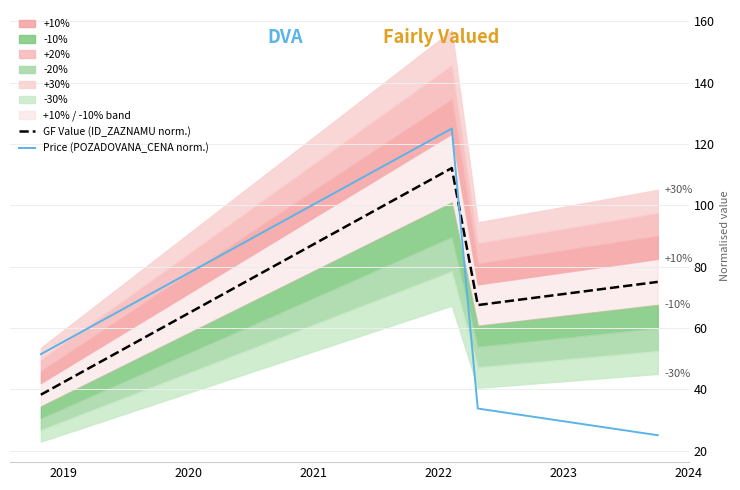

What is the lowest value of the Price (POZADOVANA_CENA norm.) series?

25.0